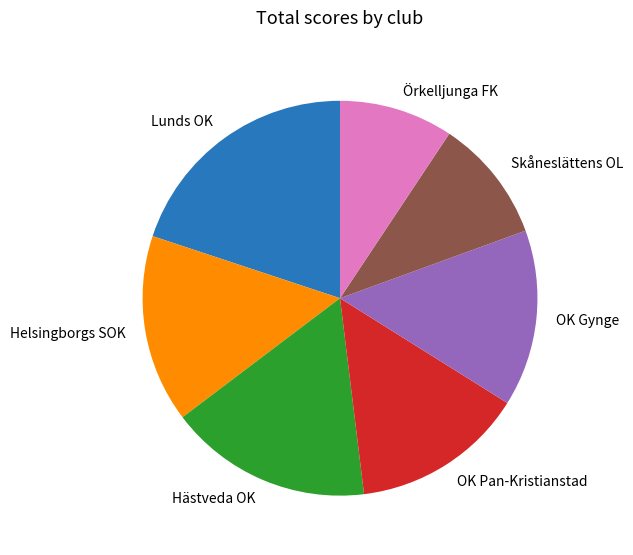

Count the number of slices in the pie.

7